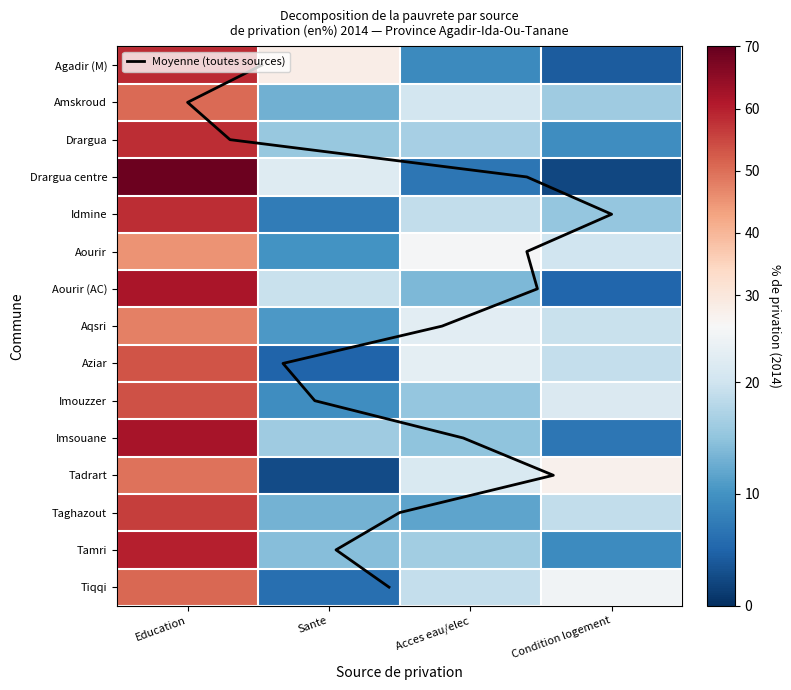

What is the maximum value shown in the chart?

69.0